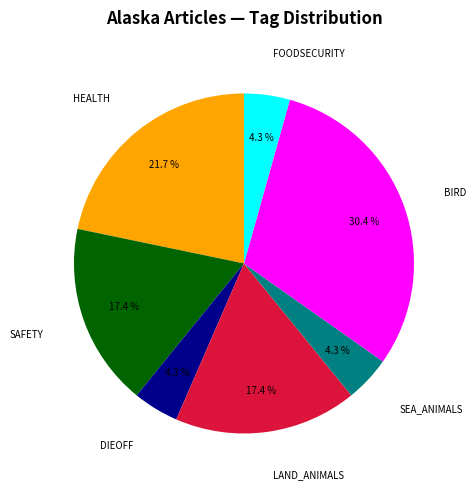

Is there a majority slice in this chart?

No